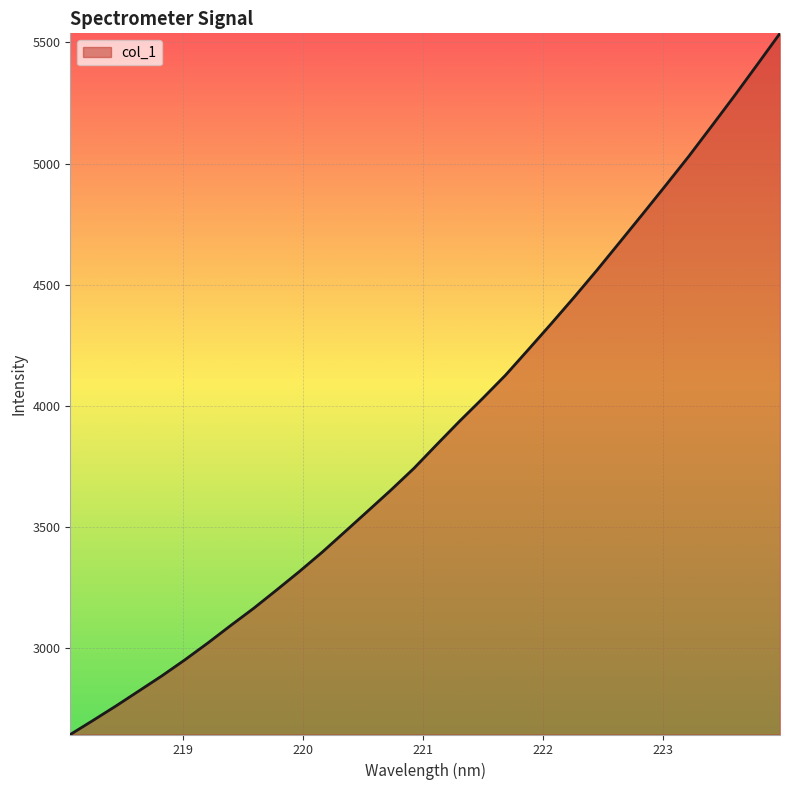

What is the maximum value shown in the chart?

5536.9